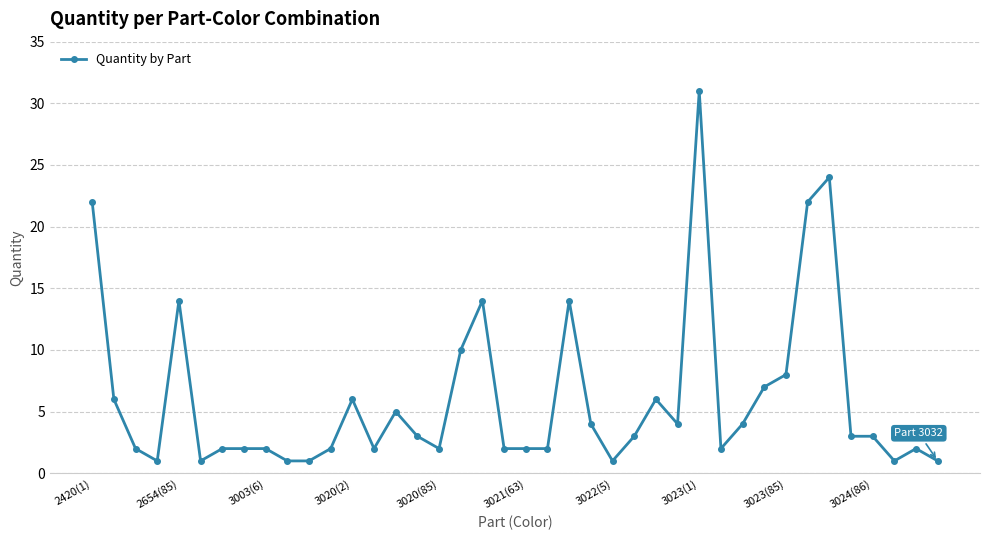

Count the number of categories in the chart.

40